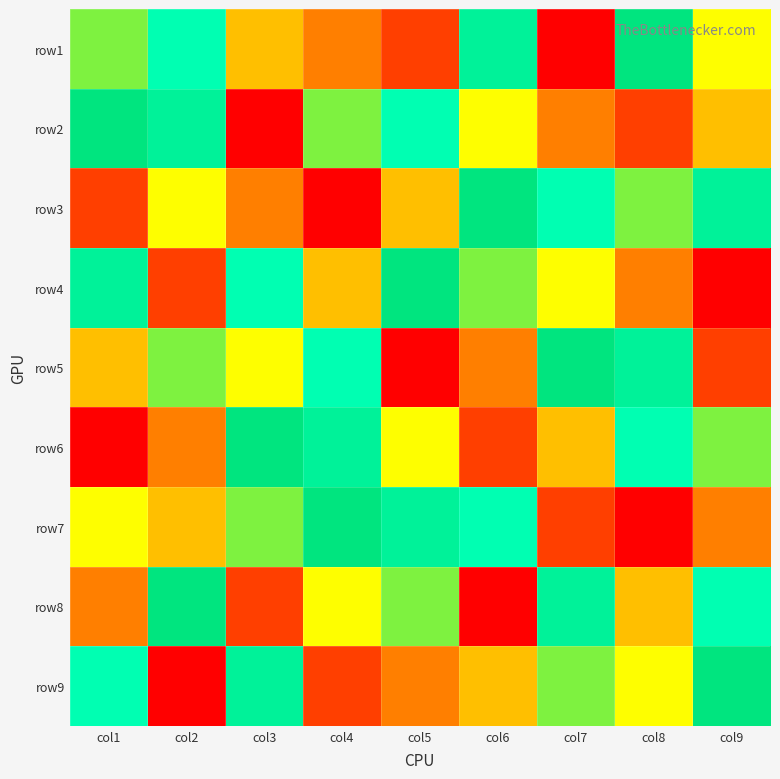

At which category does the chart reach its peak across all series?

col2